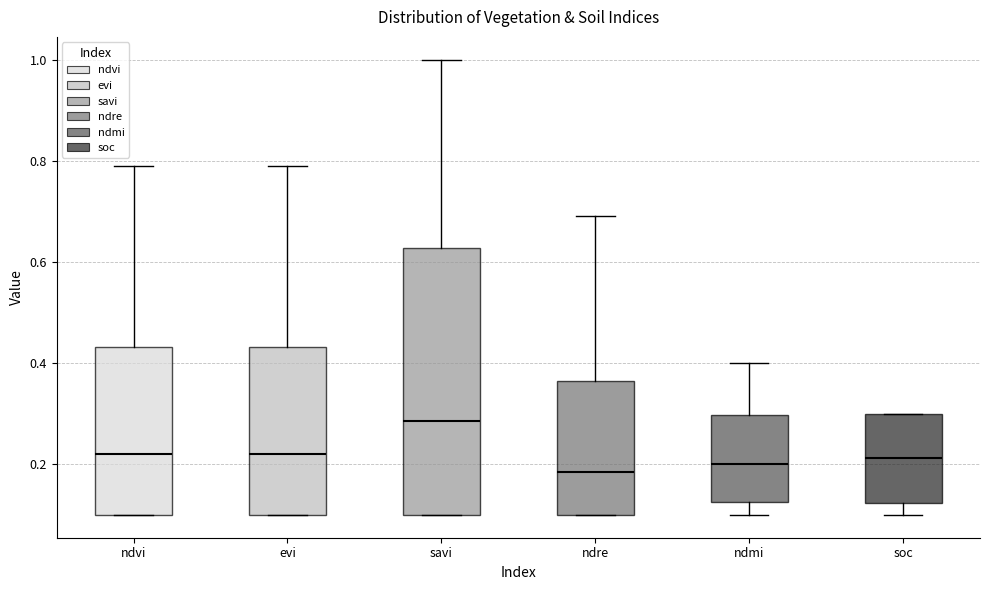

Which box is the tallest, from its lower edge to its upper edge?

savi